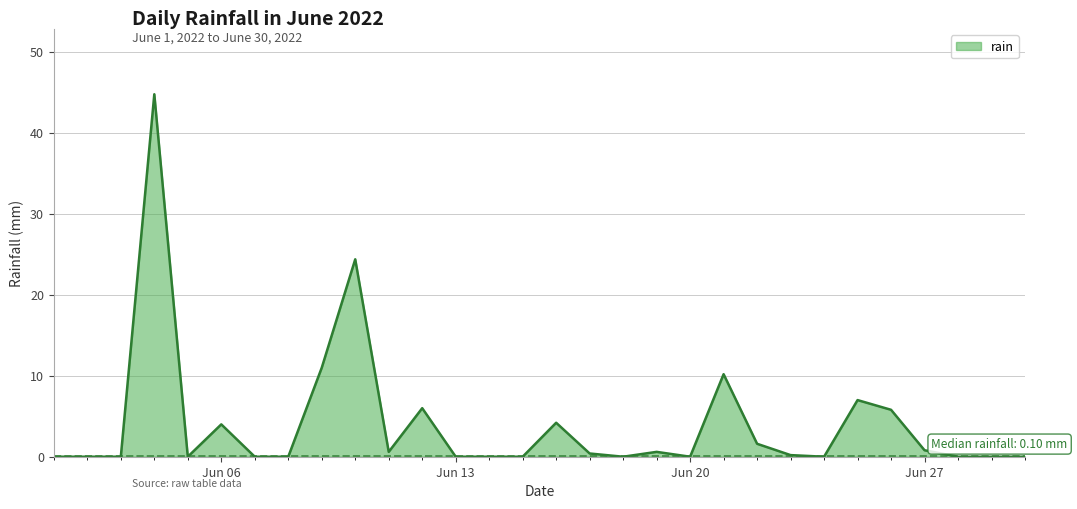

What is the difference between the maximum and minimum values?

44.8